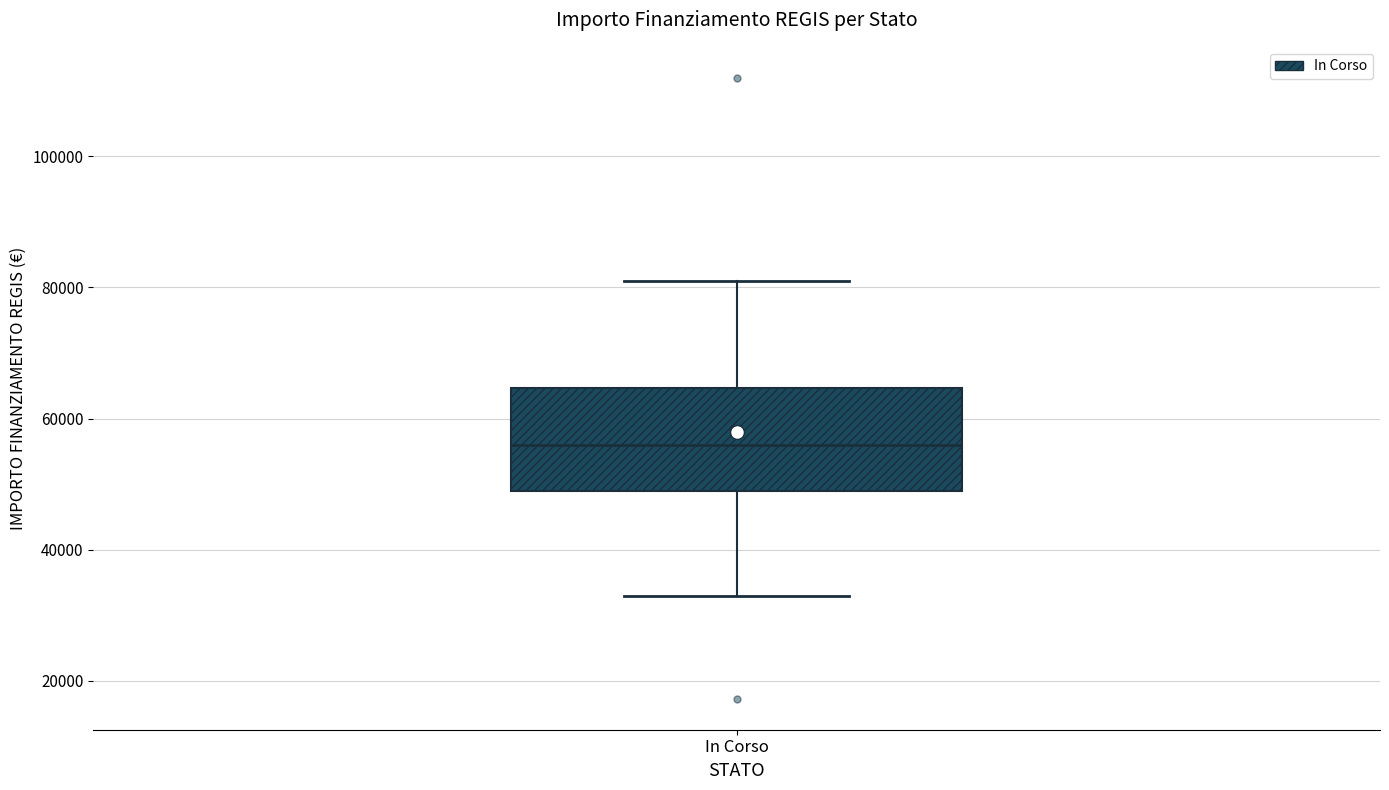

Where is the upper edge of the box for In Corso on the y-axis? The values are not printed on the chart, so give them approximately, as read against the axis.

64000